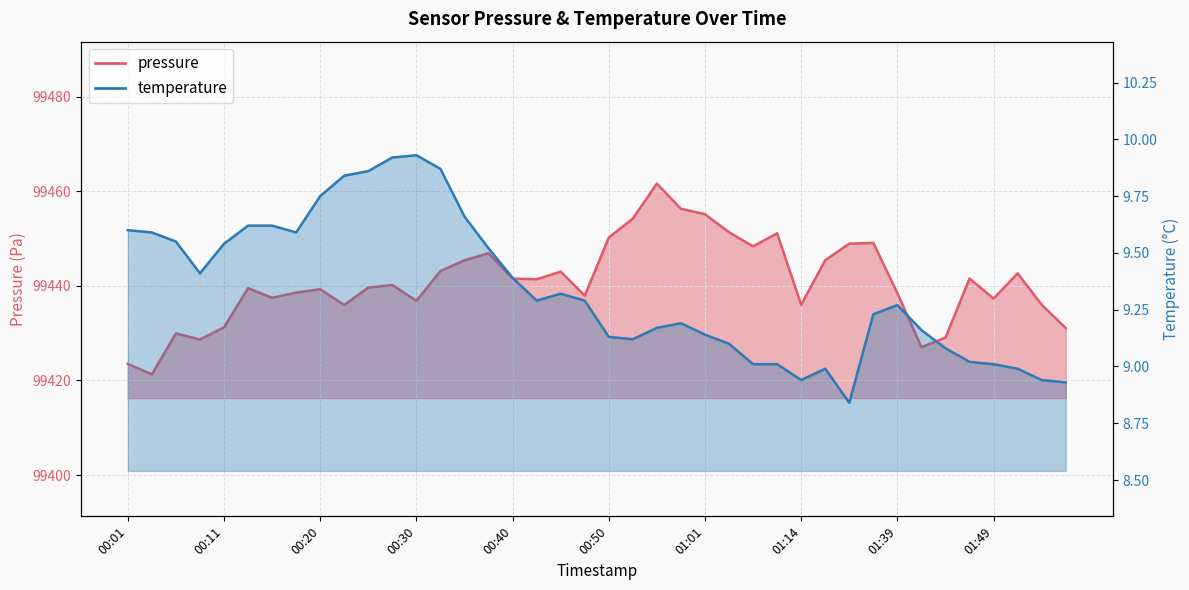

The pressure series shows 99445.4 at 01:16. True or false?

True